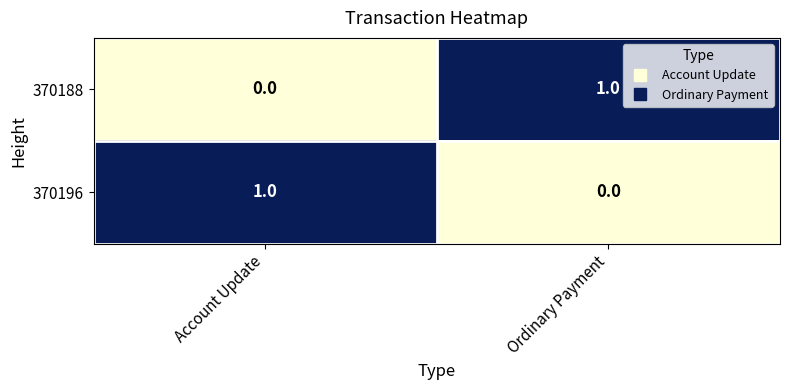

Rank the series at Account Update from lowest to highest value.

370188, 370196